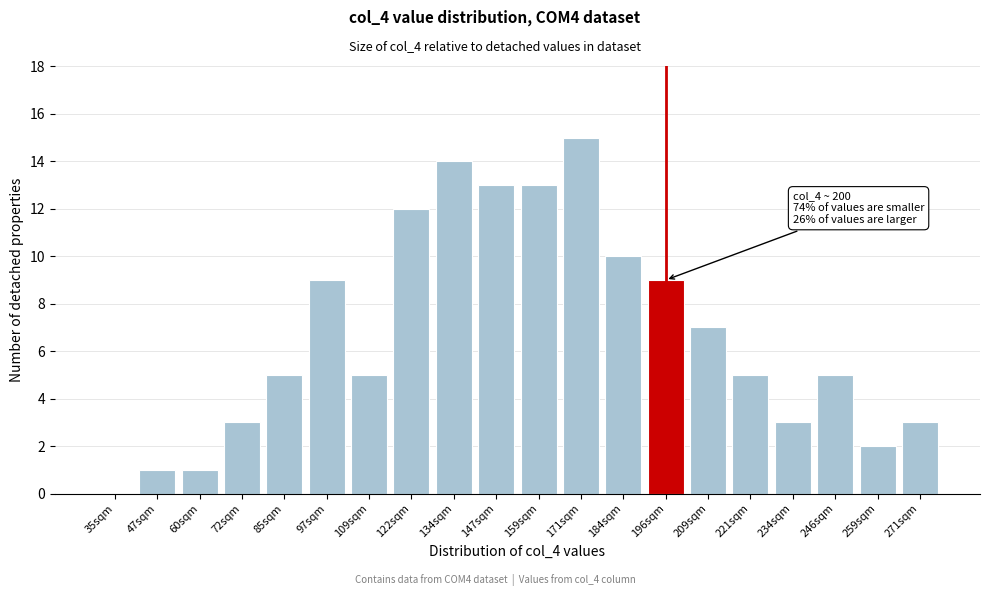

Reading left to right, extract all data points from this chart.

35sqm=0	47sqm=1	60sqm=1	72sqm=3	85sqm=5	97sqm=9	109sqm=5	122sqm=12	134sqm=14	147sqm=13	159sqm=13	171sqm=15	184sqm=10	196sqm=9	209sqm=7	221sqm=5	234sqm=3	246sqm=5	259sqm=2	271sqm=3